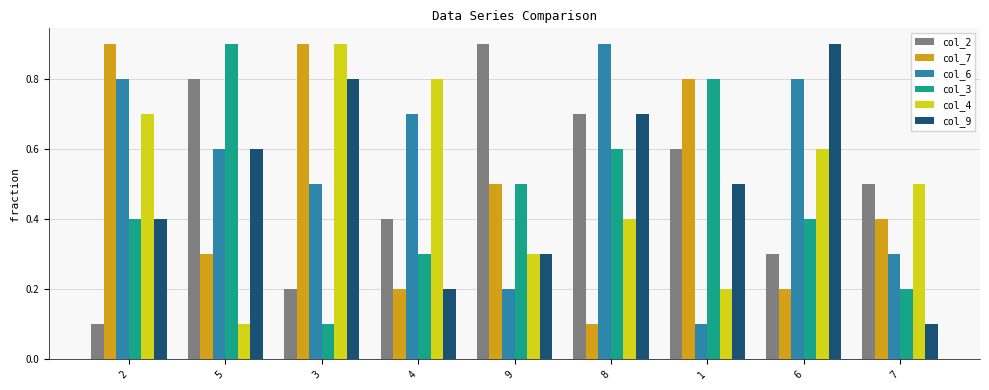

Which category has the highest value in the col_3 series?

5